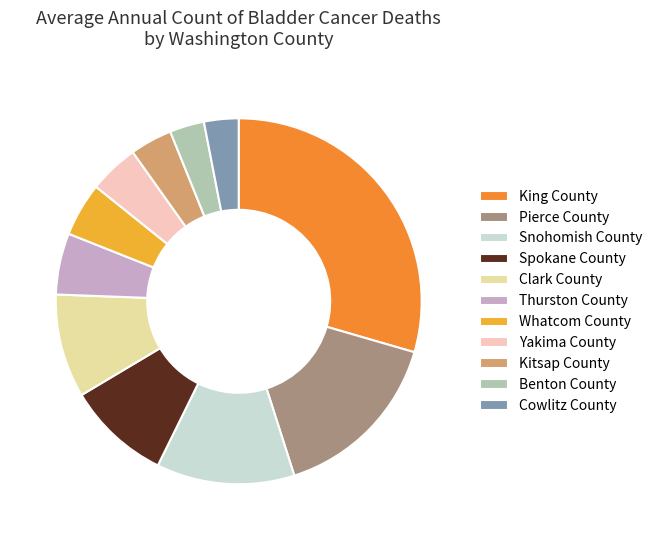

What percentage do Benton County and Thurston County together represent?

8.5%